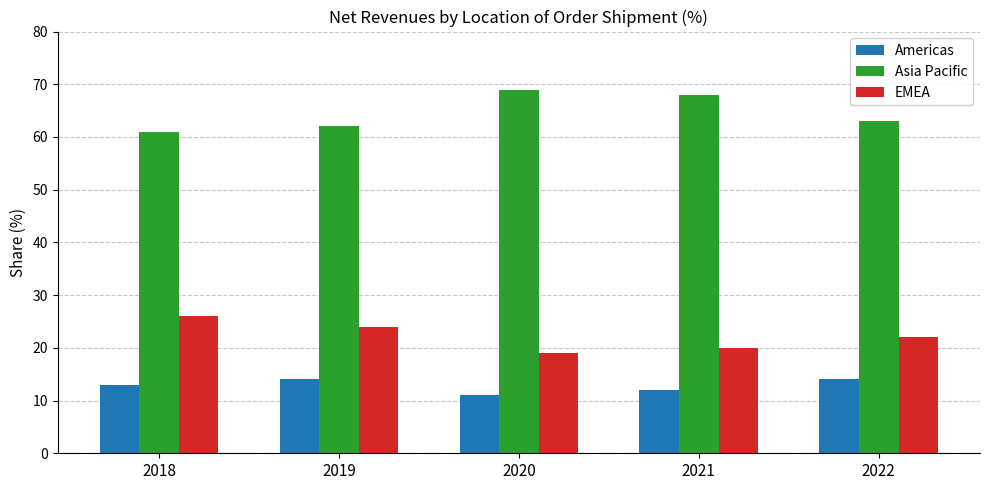

Is the value of Americas at 2022 greater than the value of Asia Pacific at 2018?

No